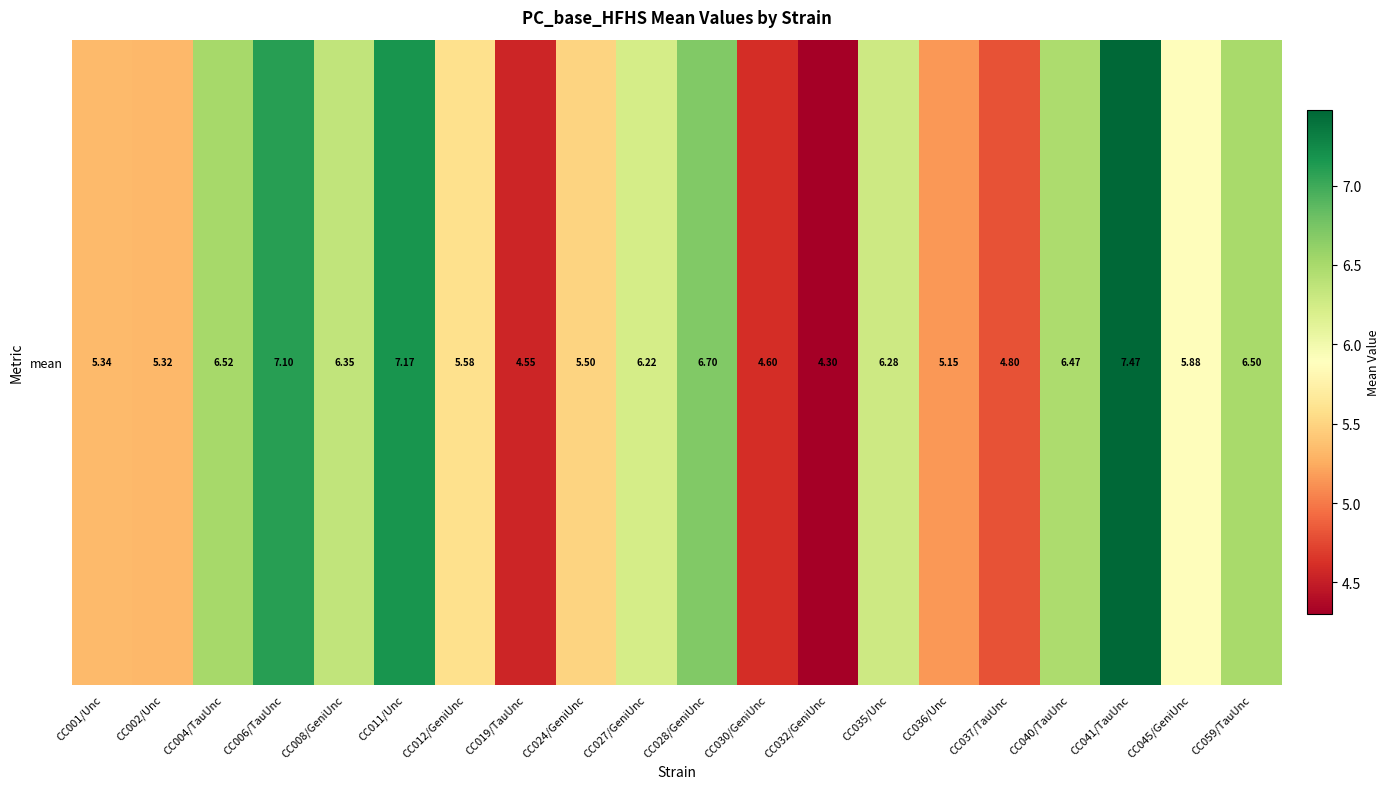

Where is the data nearest to the value 5?

CC036/Unc